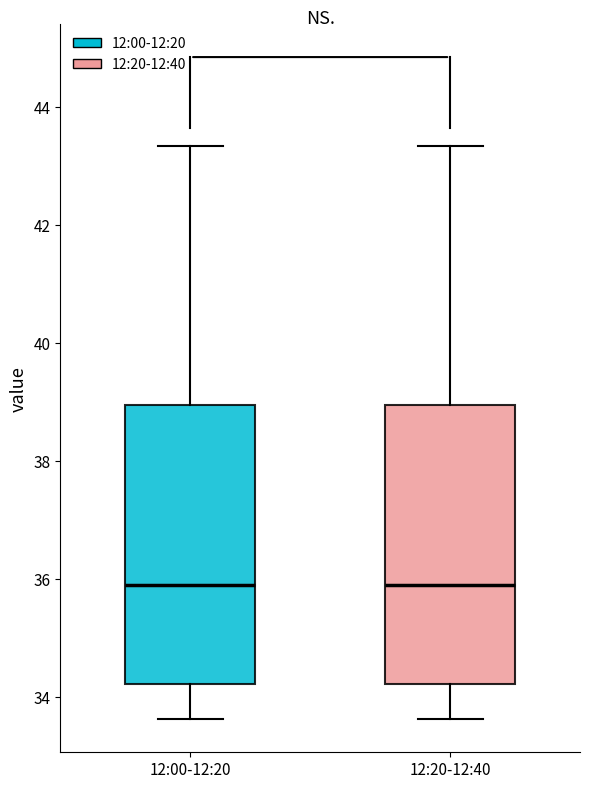

Reading left to right, read every box against the y-axis: the position of its median line, the range the box covers, and the ends of its whiskers. The values are not printed on the chart, so give them approximately, as read against the axis.

12:00-12:20: median 36.0, box 34.2 to 39.0, whiskers 33.6 to 43.4
12:20-12:40: median 36.0, box 34.2 to 39.0, whiskers 33.6 to 43.4